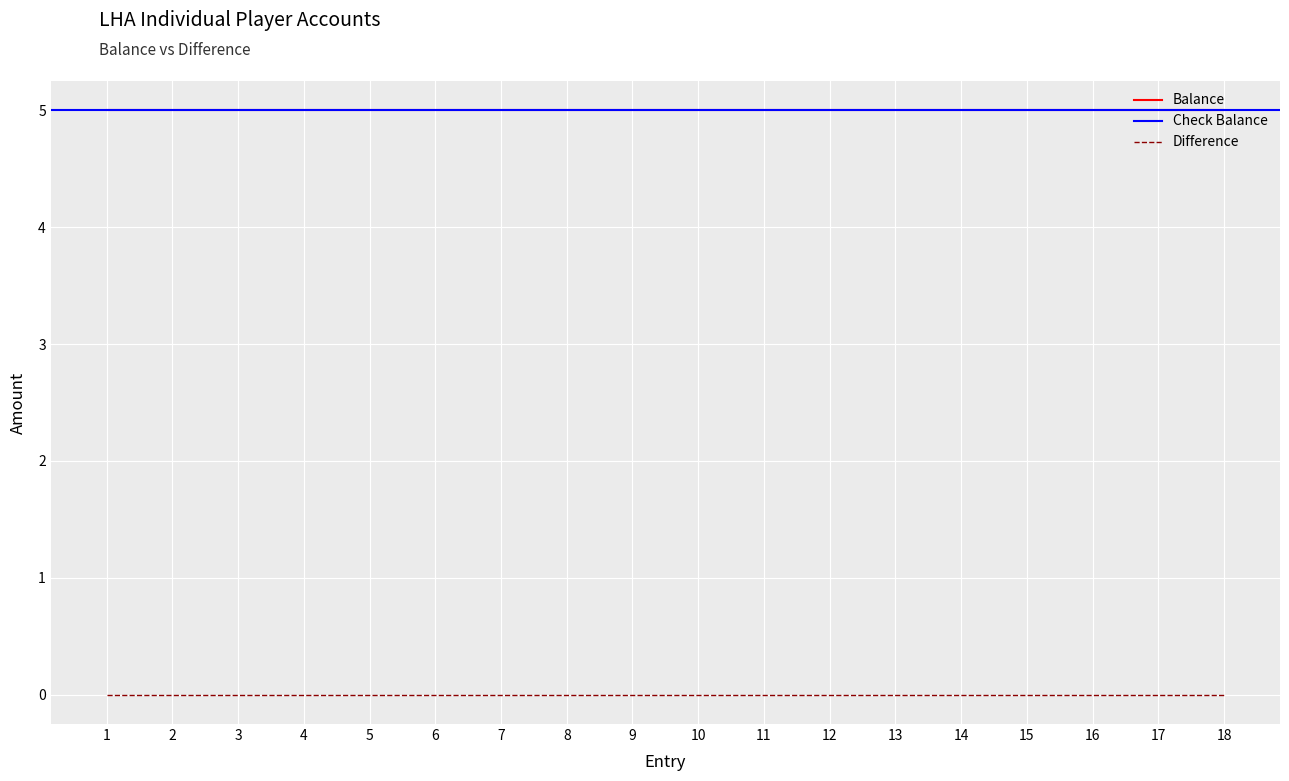

Which label corresponds to the smallest value in the chart?

1